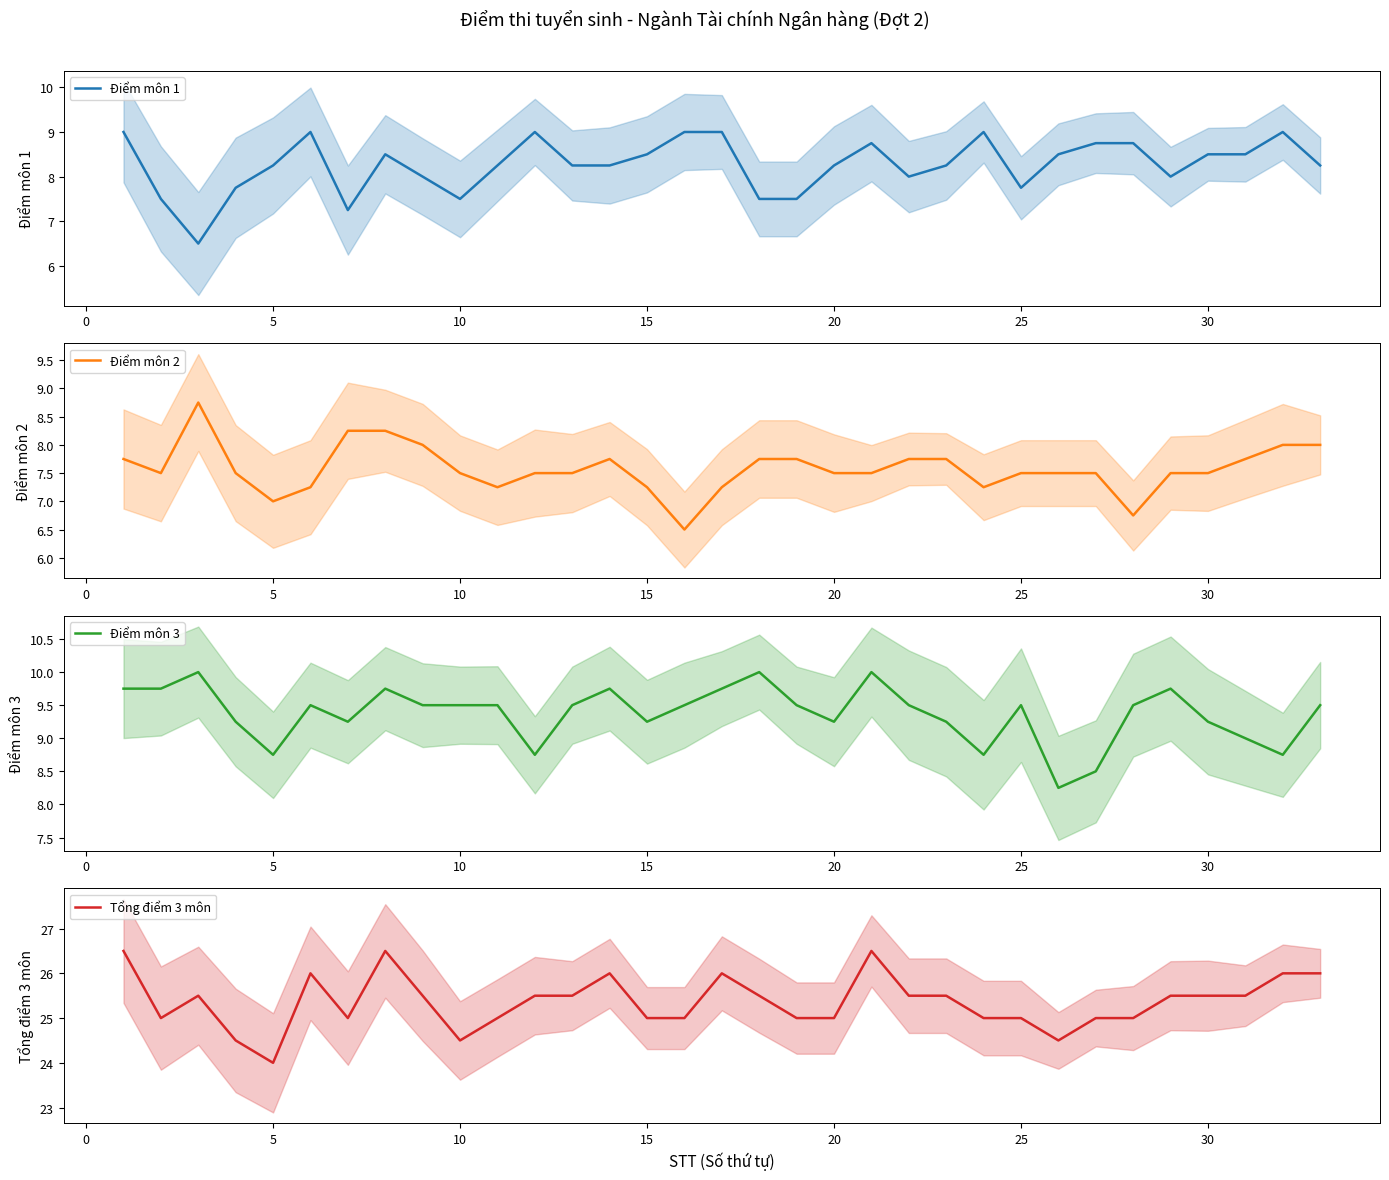

What is the highest value of the Điểm môn 1 series?

9.0